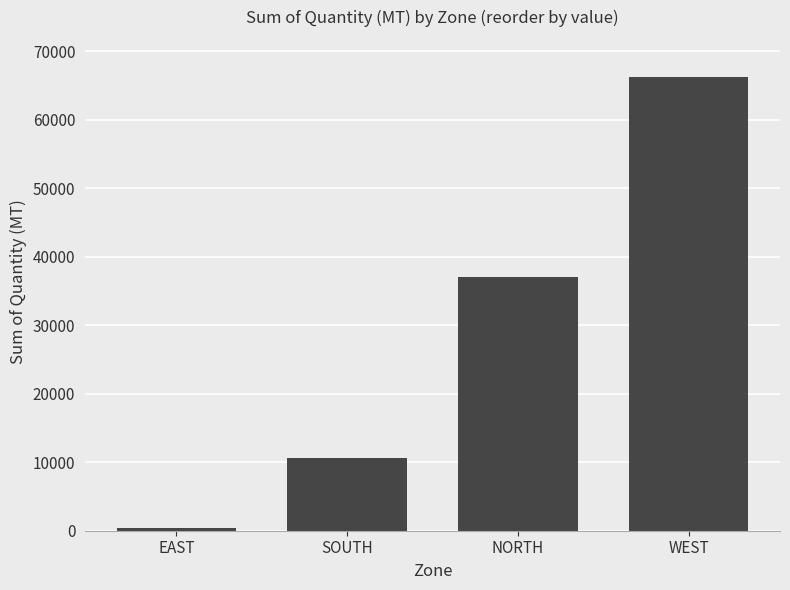

What is the sum of the values at NORTH and SOUTH?

47653.9